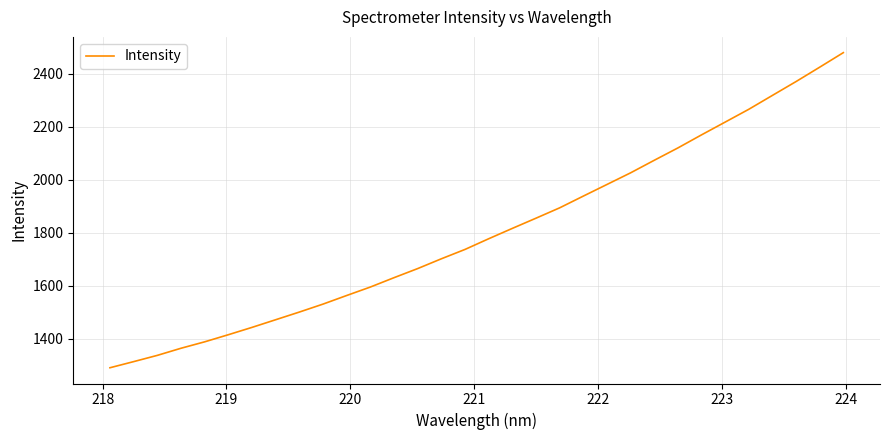

What is the greatest value displayed?

2479.6